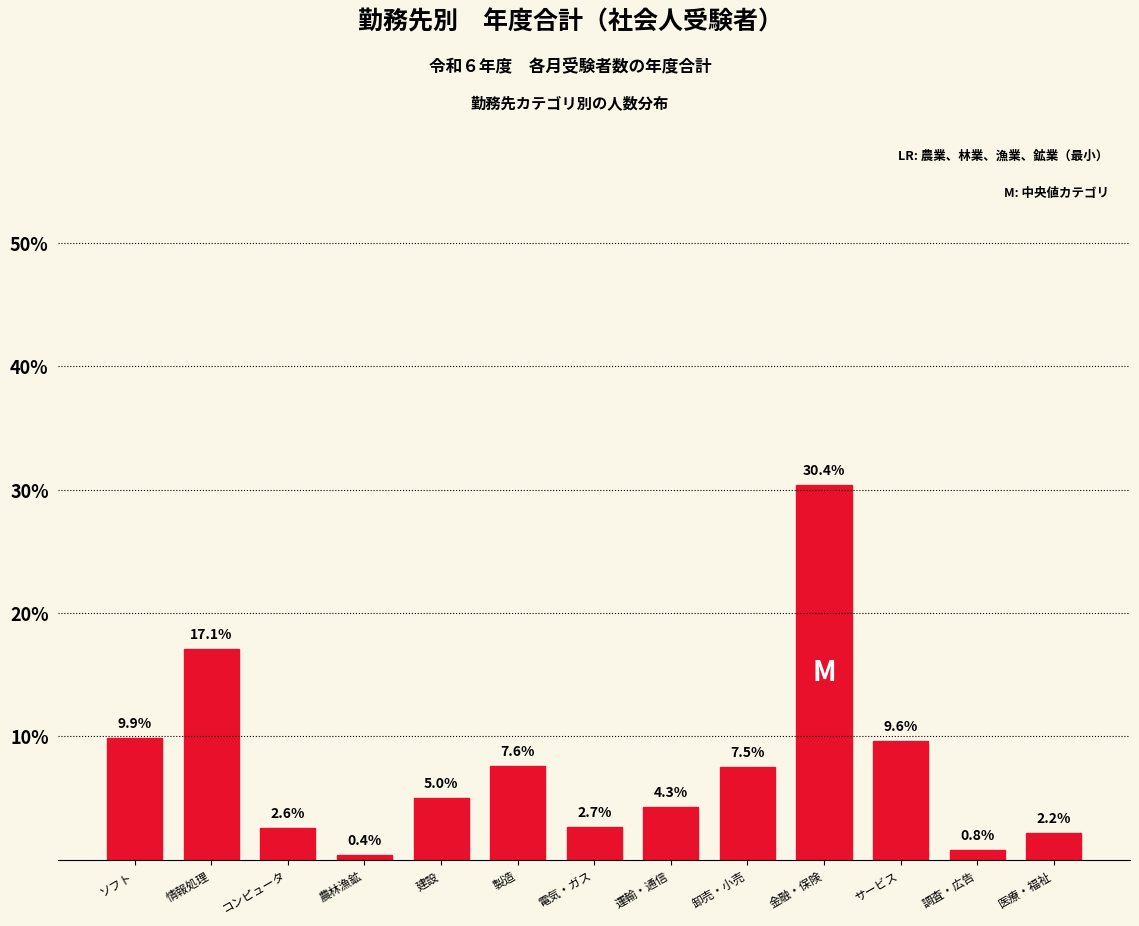

Reading left to right, what are all the values shown in this chart?

9.9	17.1	2.6	0.4	5.0	7.6	2.7	4.3	7.5	30.4	9.6	0.8	2.2